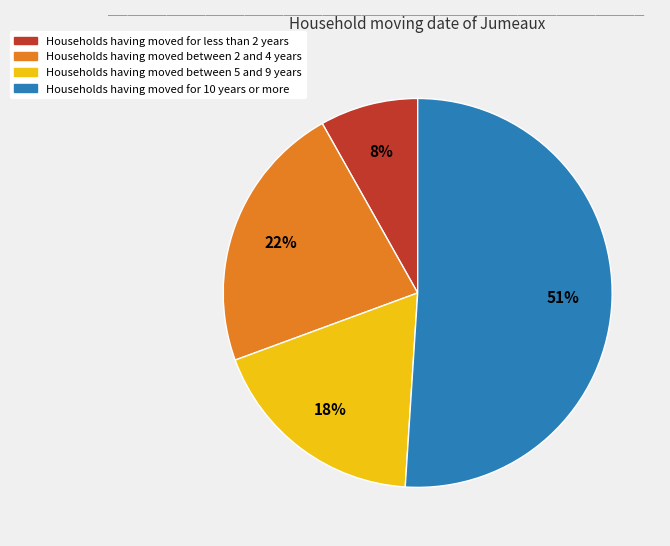

To the nearest percent, what is the difference between the largest and smallest slice percentages?

43%